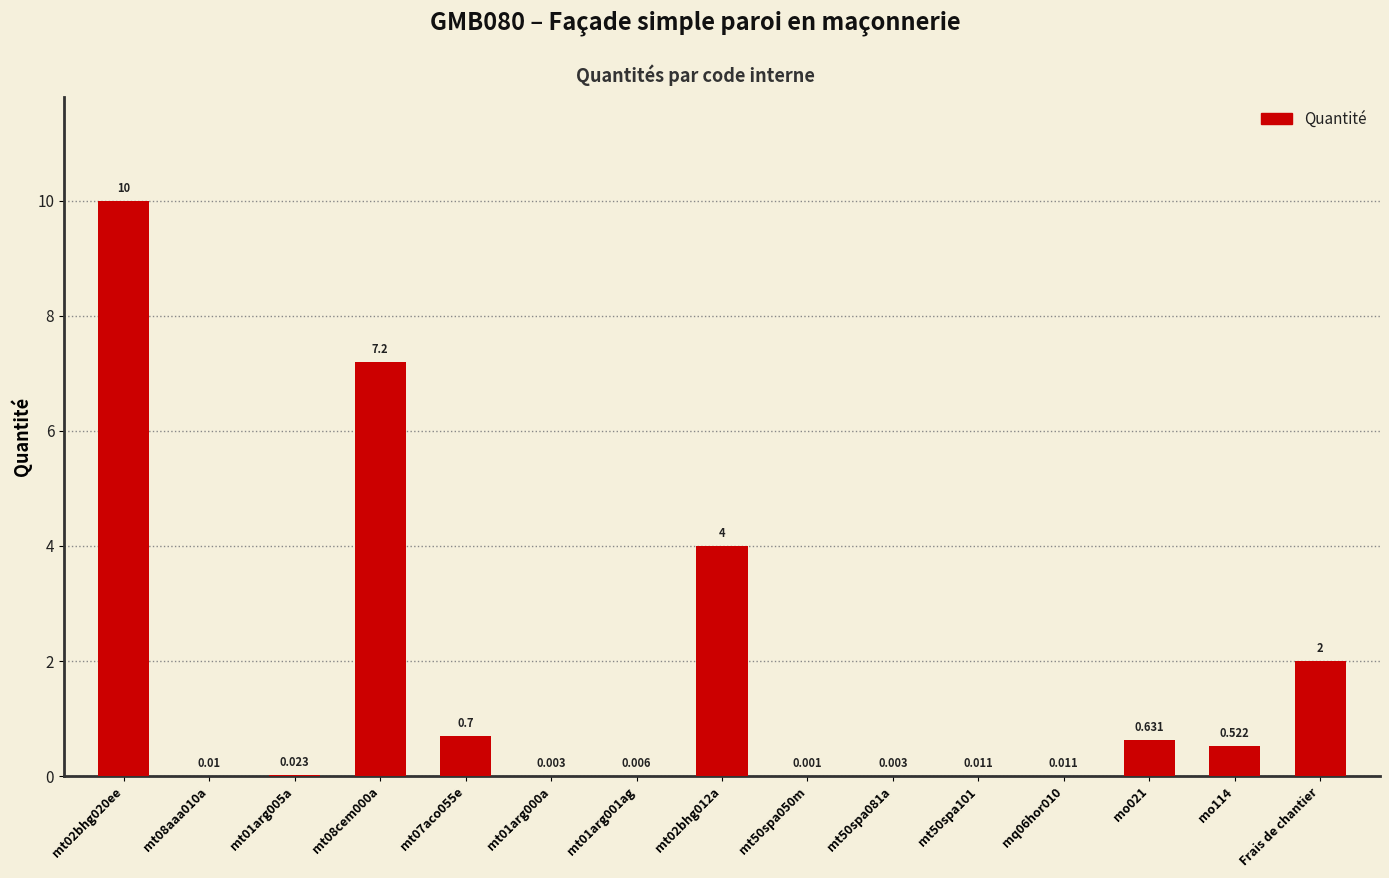

What position from the left is mo021?

13